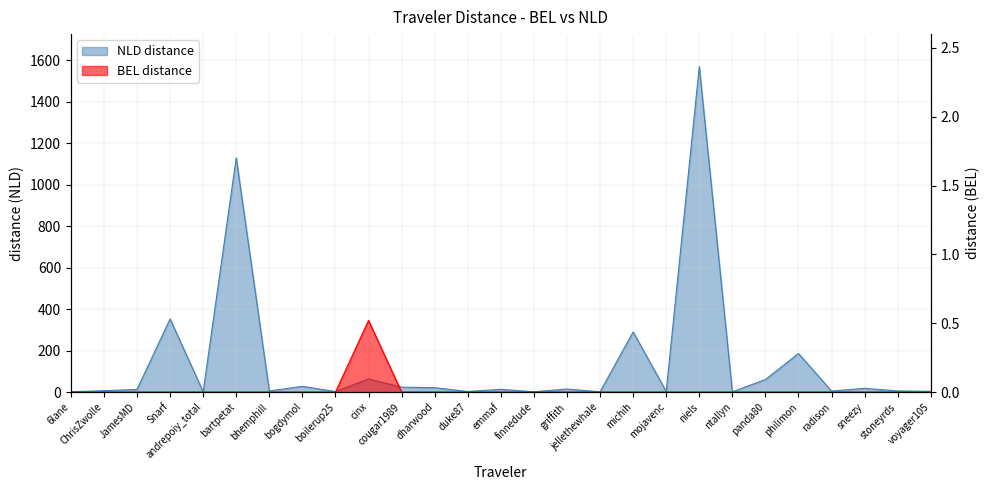

The BEL series shows -0.2 at bogdymol. True or false?

False